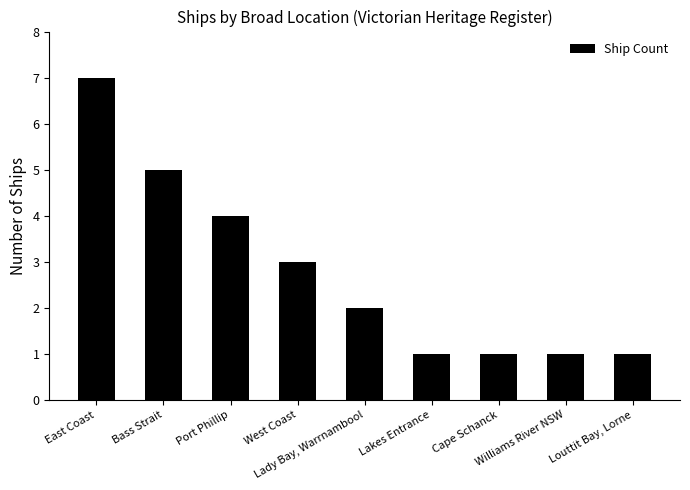

Read the value at Bass Strait.

5